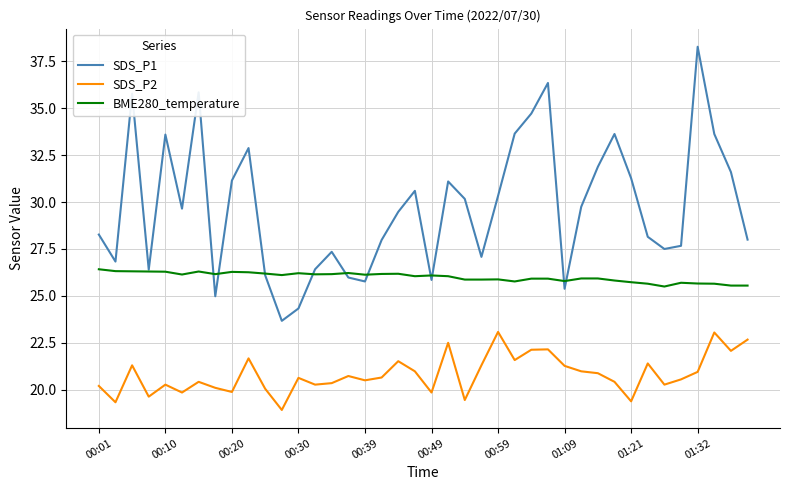

Which series has the largest total across all categories?

SDS_P1